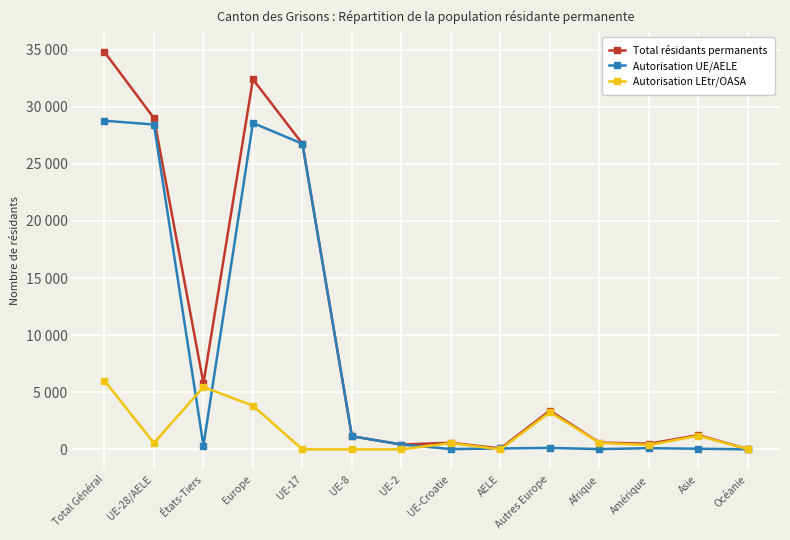

Between UE-Croatie and Europe, which is larger?

Europe